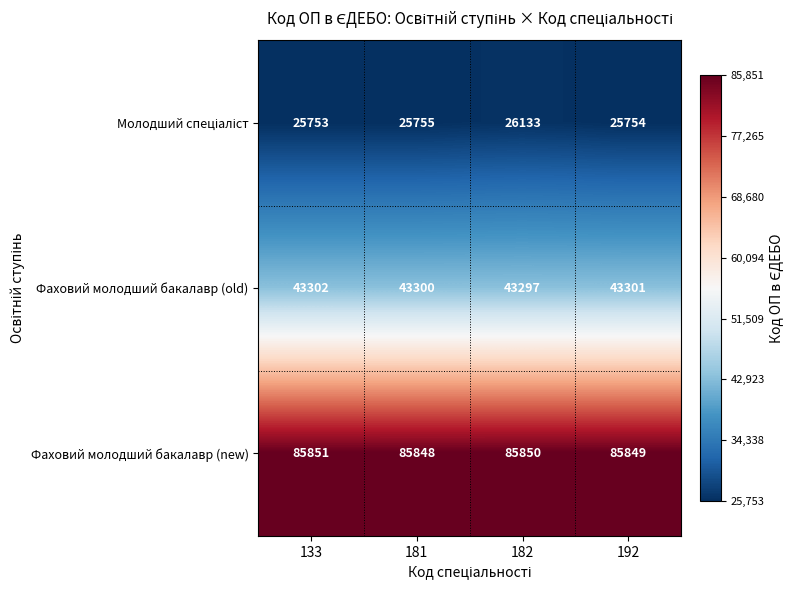

At how many categories does at least one series exceed 45162?

4